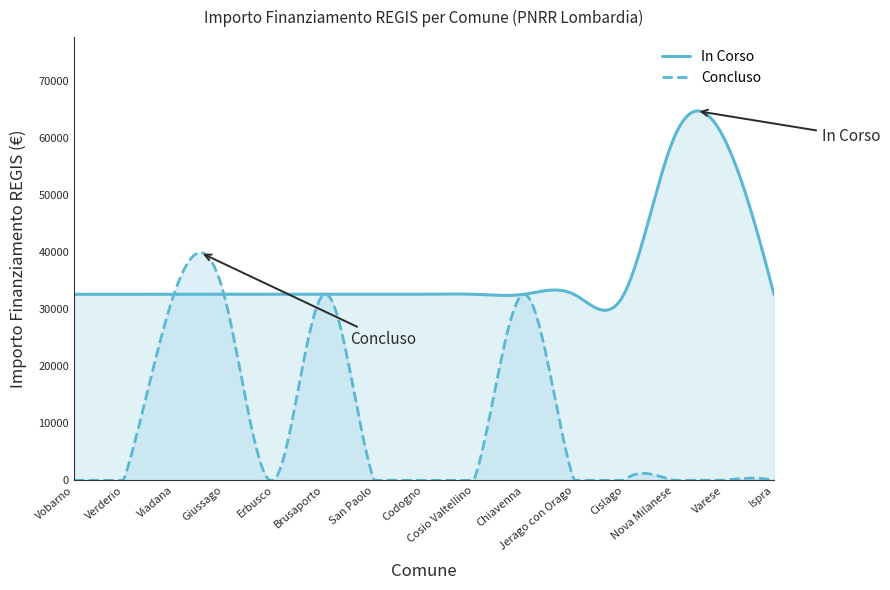

Which series has the widest spread of values?

Concluso